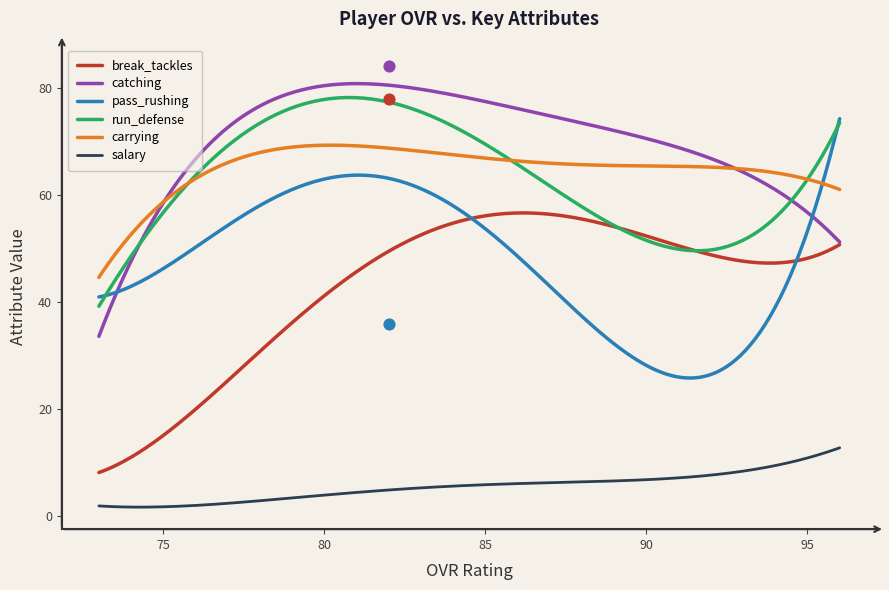

True or false: salary and break_tackles intersect in this chart.

False